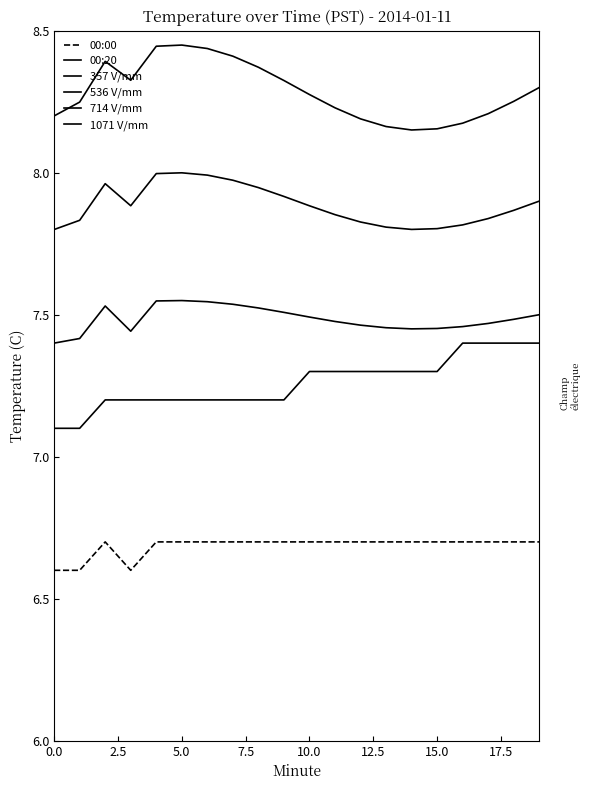

True or false: 714 V/mm and 1071 V/mm cross at least once.

False